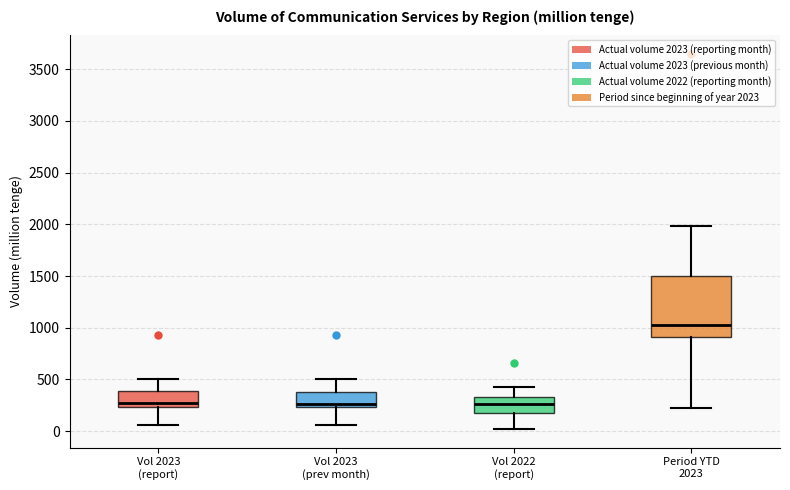

Where does the median line of the box for Period YTD 2023 sit on the y-axis? The values are not printed on the chart, so give them approximately, as read against the axis.

1050